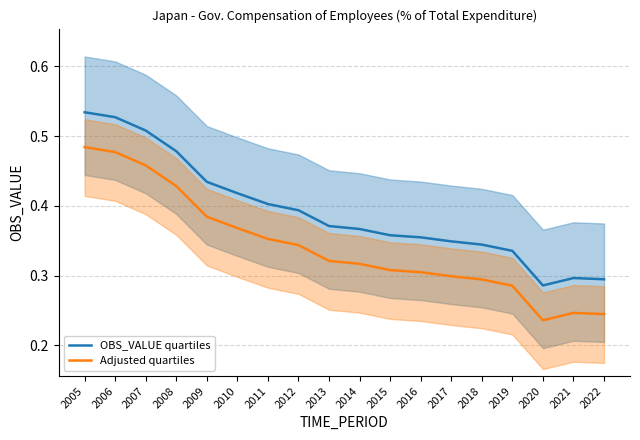

List the labels in order of OBS_VALUE quartiles value, smallest first.

2020, 2022, 2021, 2019, 2018, 2017, 2016, 2015, 2014, 2013, 2012, 2011, 2010, 2009, 2008, 2007, 2006, 2005